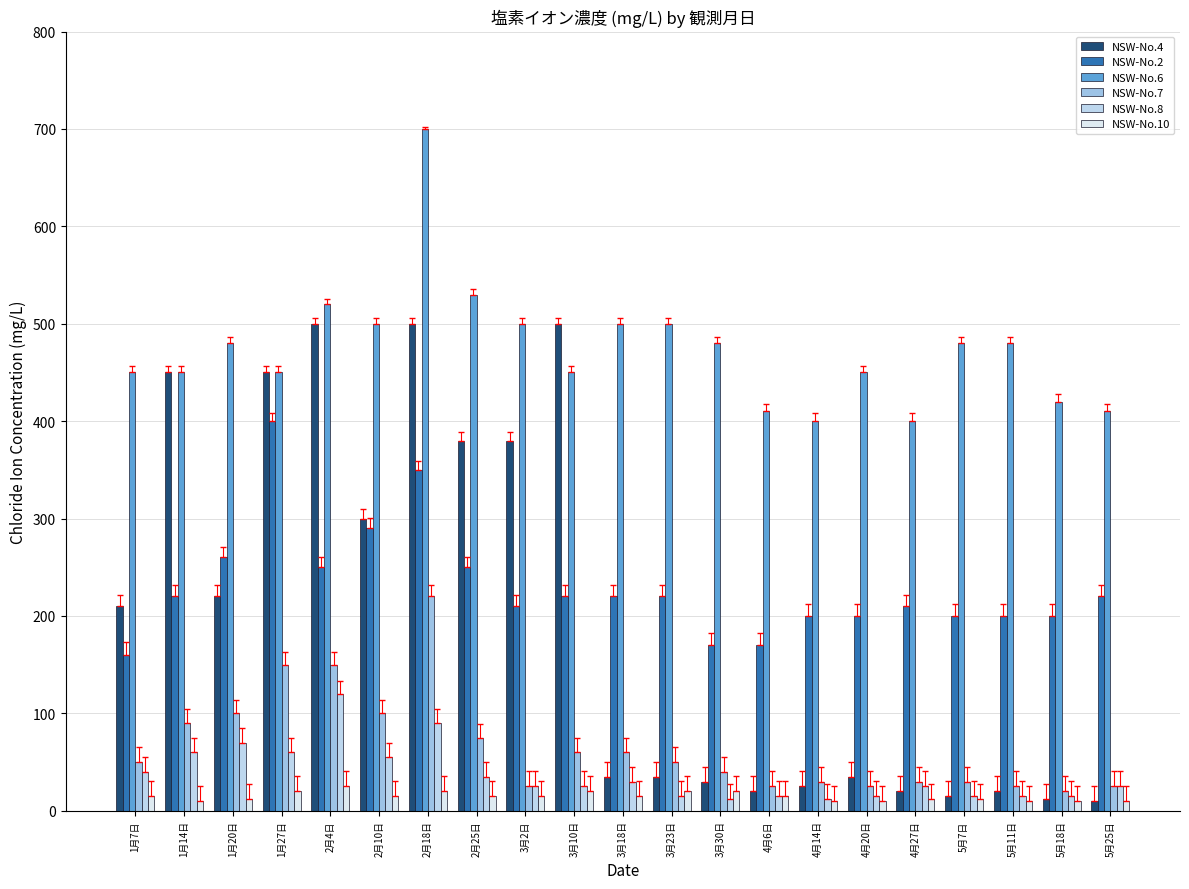

What is the label of the 5th bar from the right?

4月27日